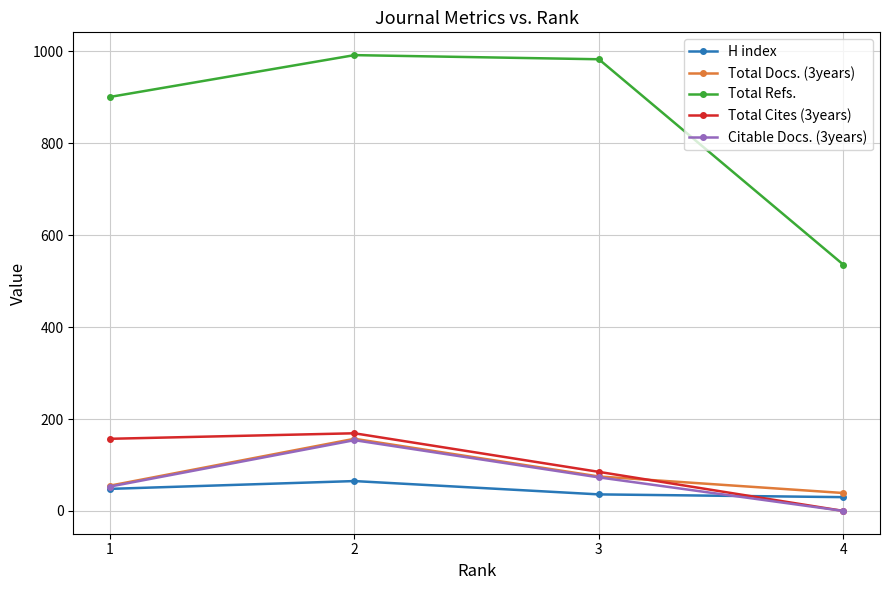

How many lines are shown in the chart?

5